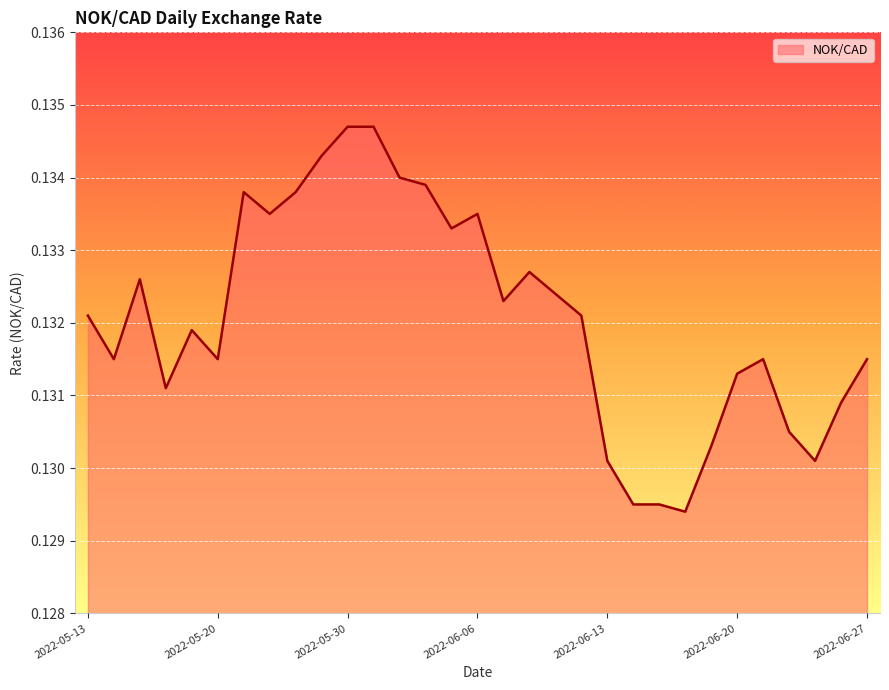

True or false: the data has more than 0 interior local peaks.

True